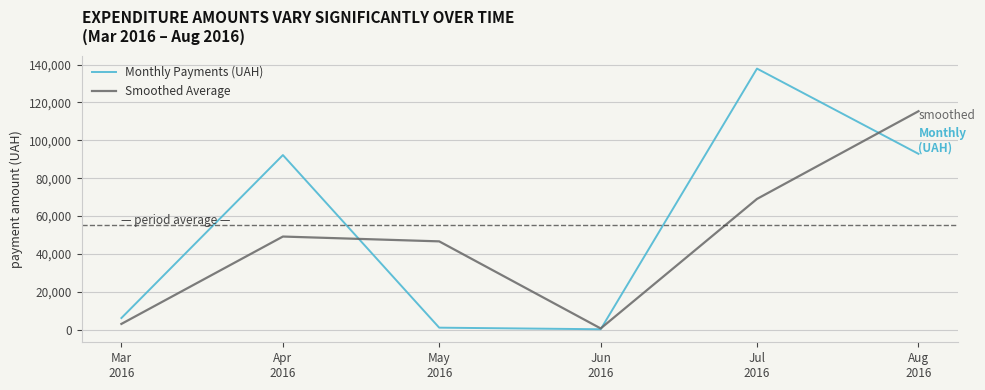

What is the total value across all series at Apr
2016?

141427.5